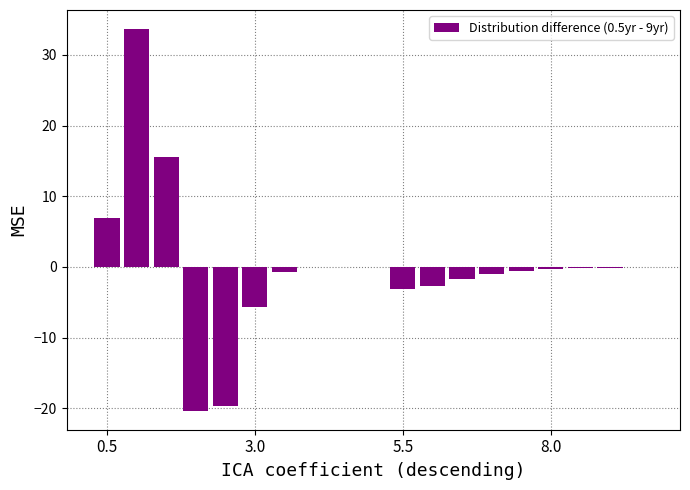

What is the maximum value shown in the chart?

33.7